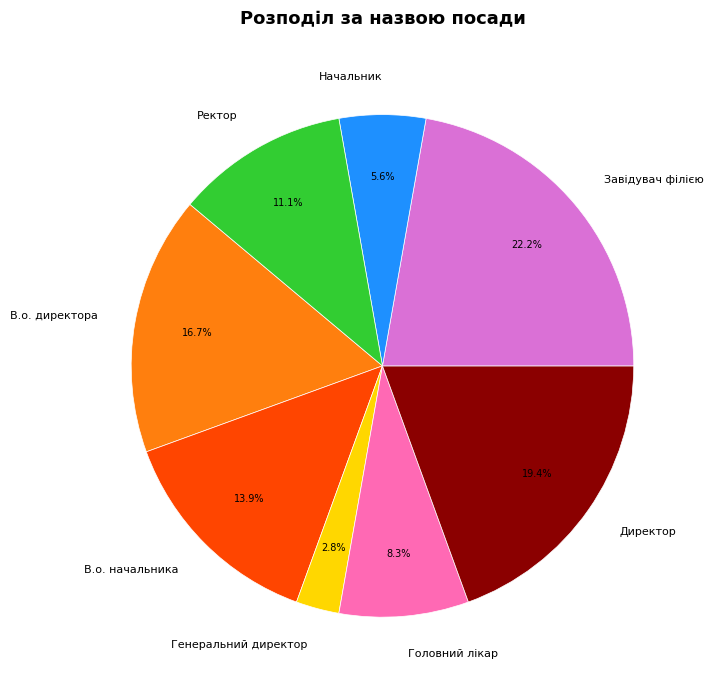

Does В.о. директора account for over 50% of the chart?

No